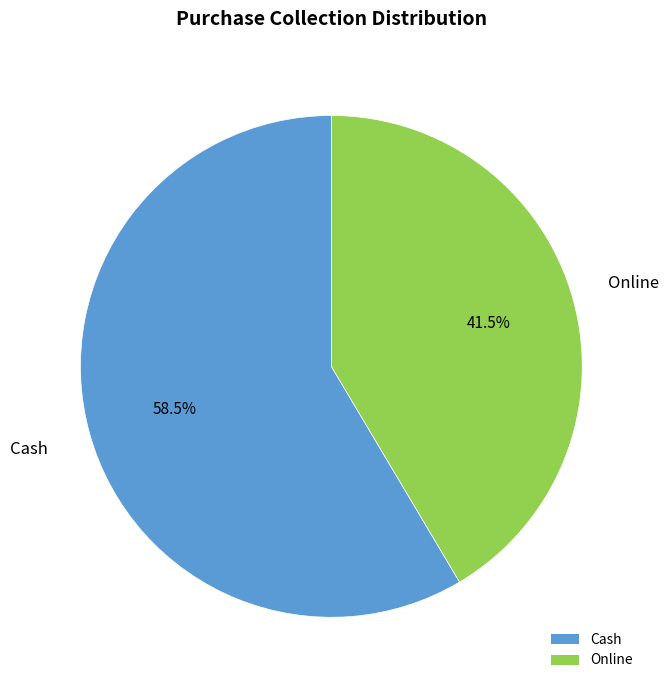

What portion of the pie excludes Cash?

41.5%